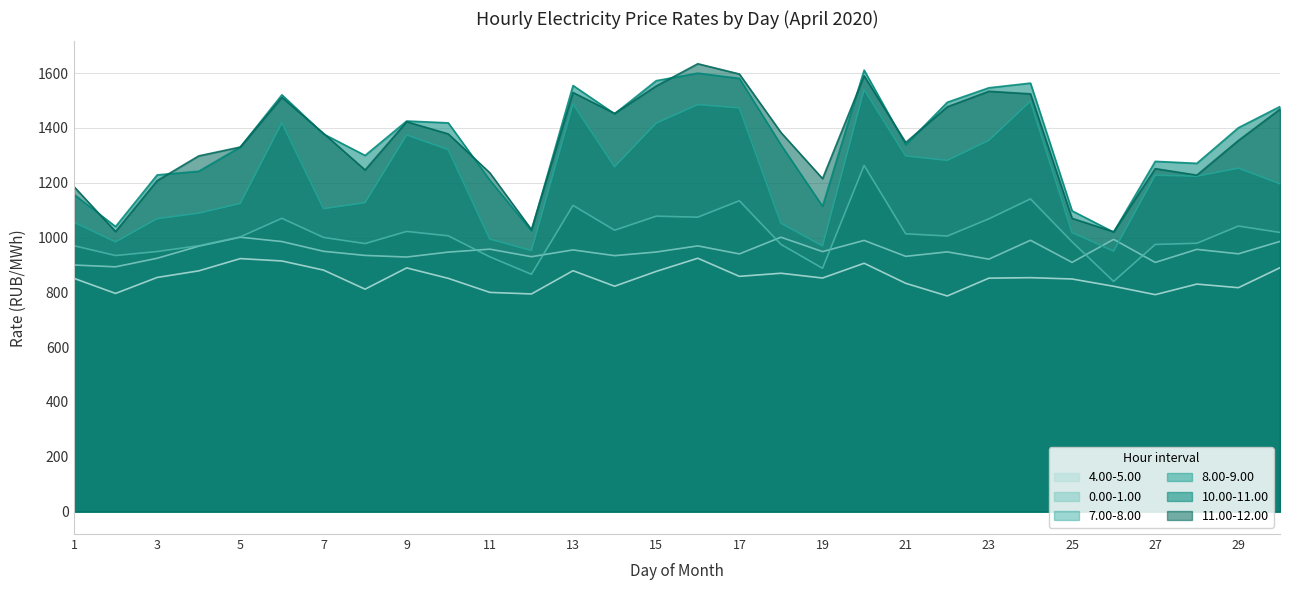

How many lines are shown in the chart?

6